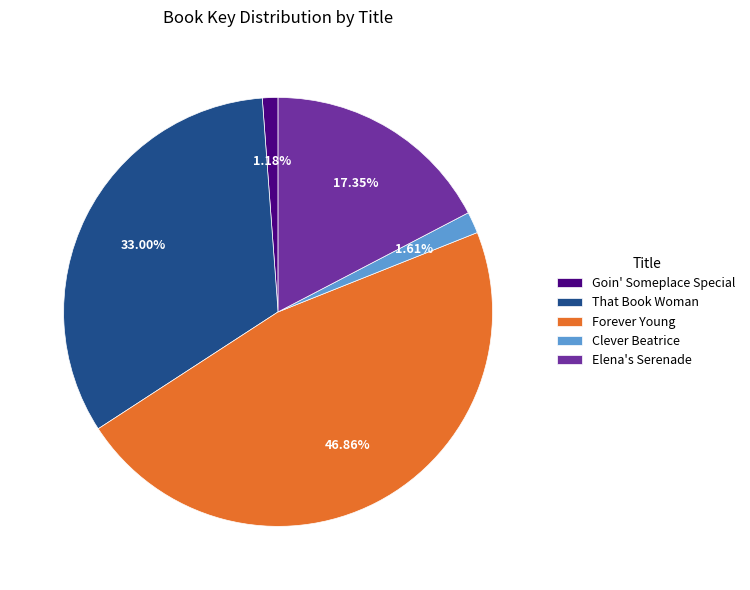

To the nearest percent, what percentage of the pie is That Book Woman?

33%